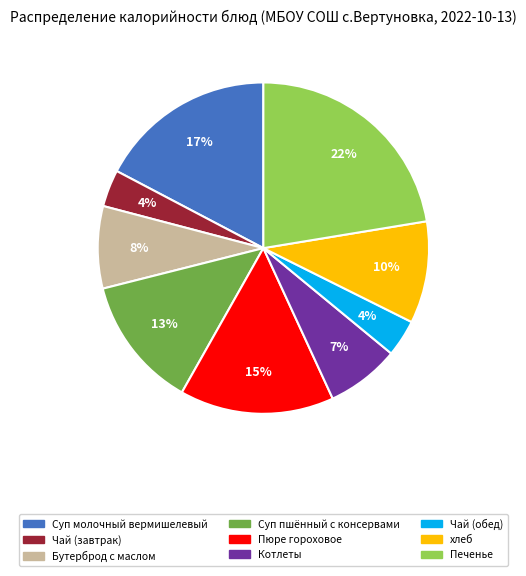

Does Котлеты represent more than half of the total?

No